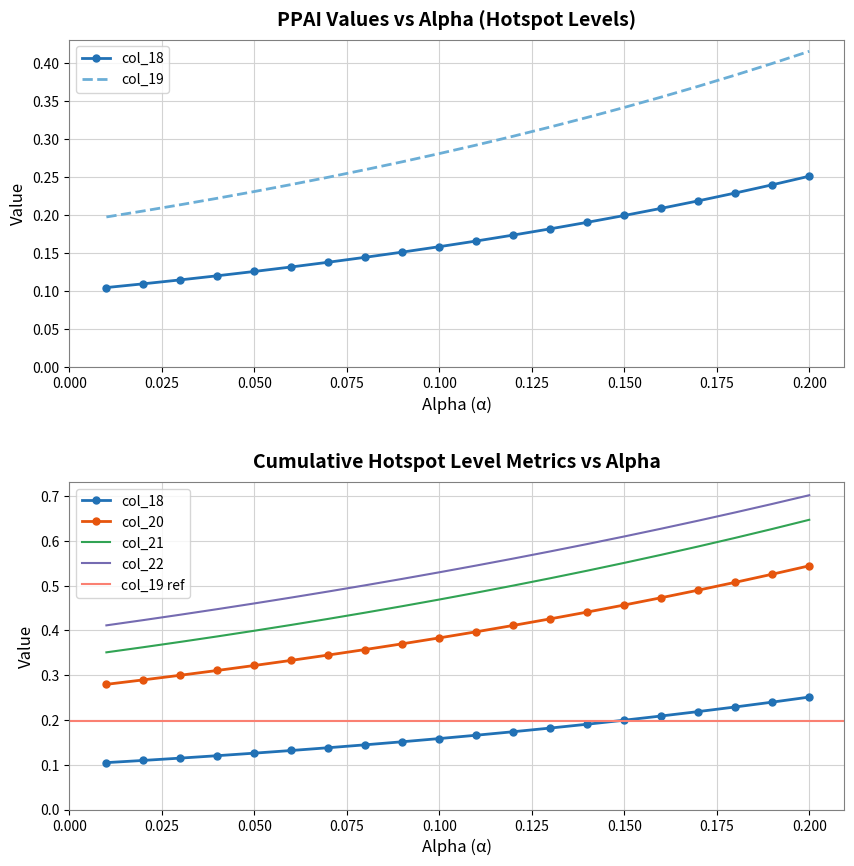

True or false: col_22 has more than 1 points higher than both neighbors.

False